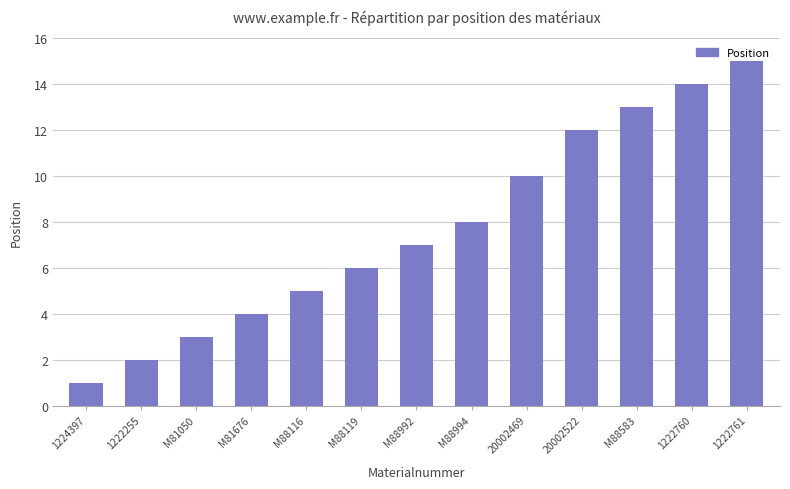

At which label is the value closest to 8?

M88994